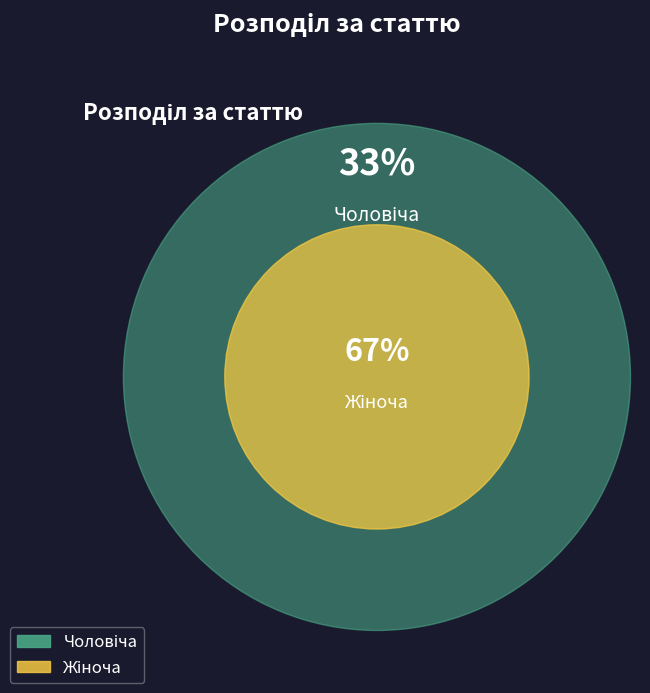

Approximately how many times larger is the value at Жіноча compared to Чоловіча?

2.0